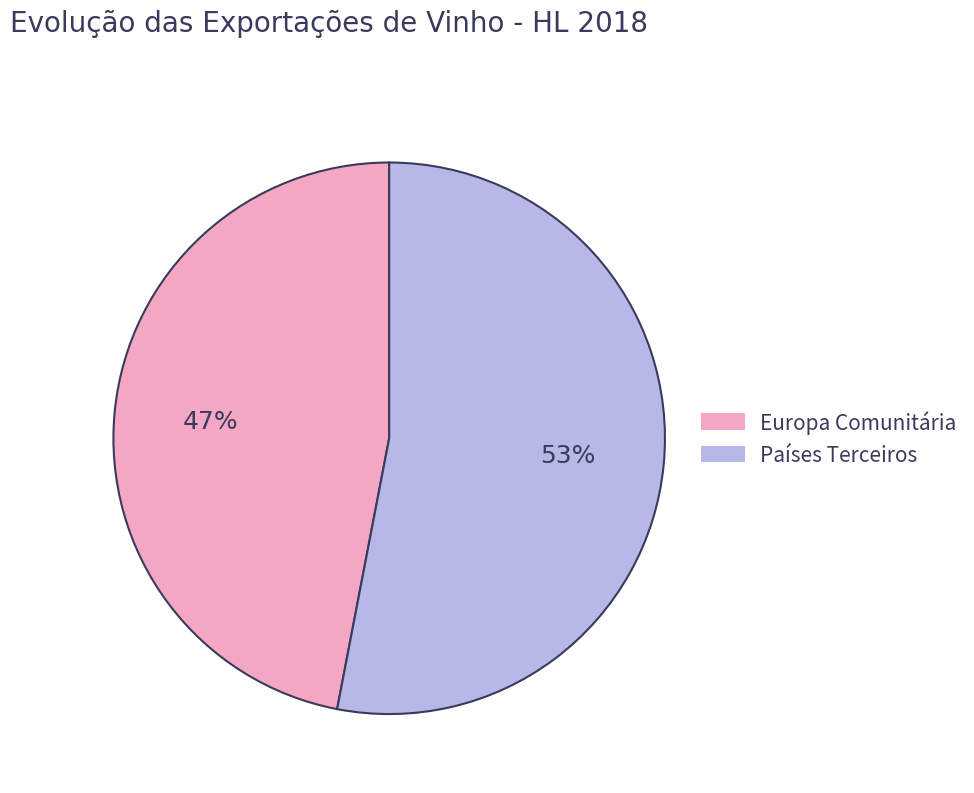

Rank the categories by value from highest to lowest.

Países Terceiros, Europa Comunitária